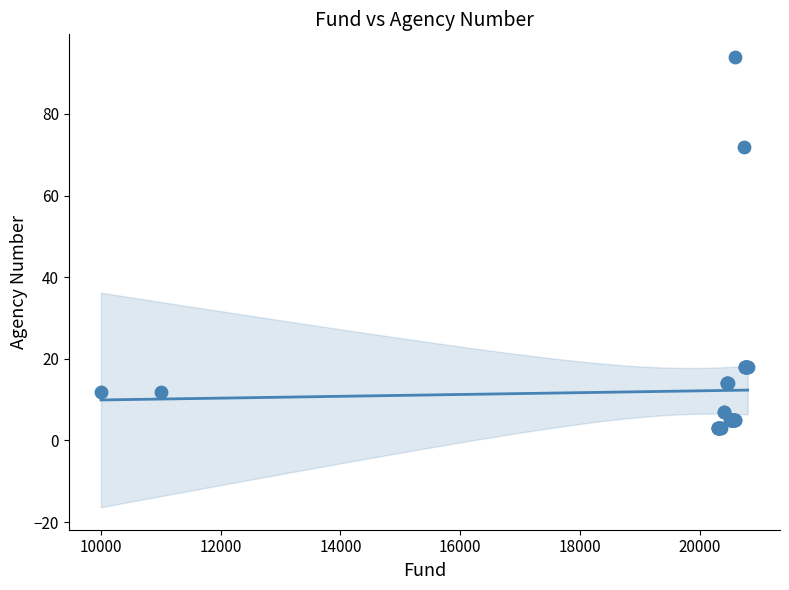

What Y value in the scatter plot is closest to 48?

72